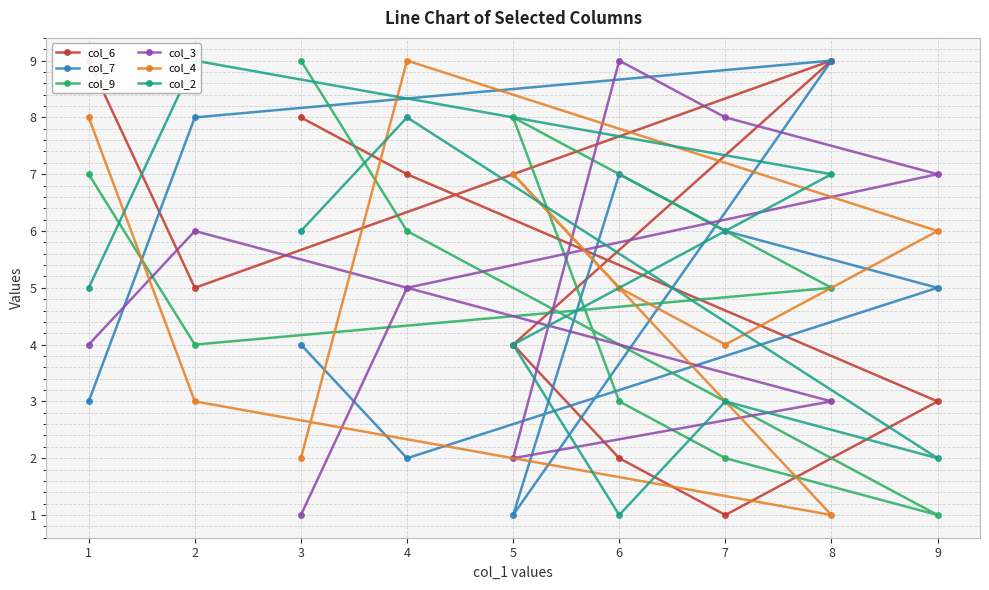

Count the number of data series in this chart.

6